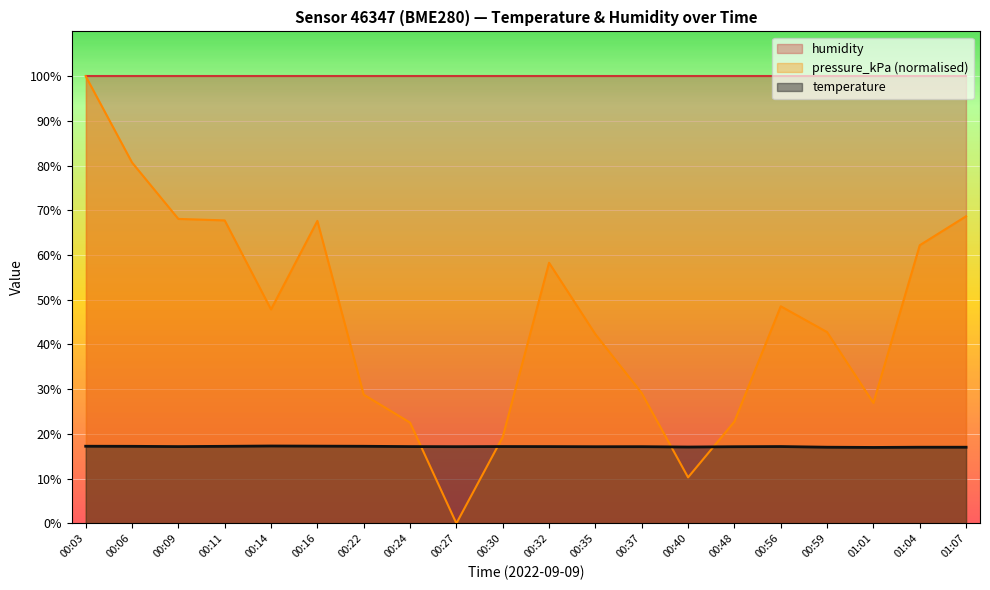

What are all the series names shown in the legend?

humidity, pressure_kPa (normalised), temperature